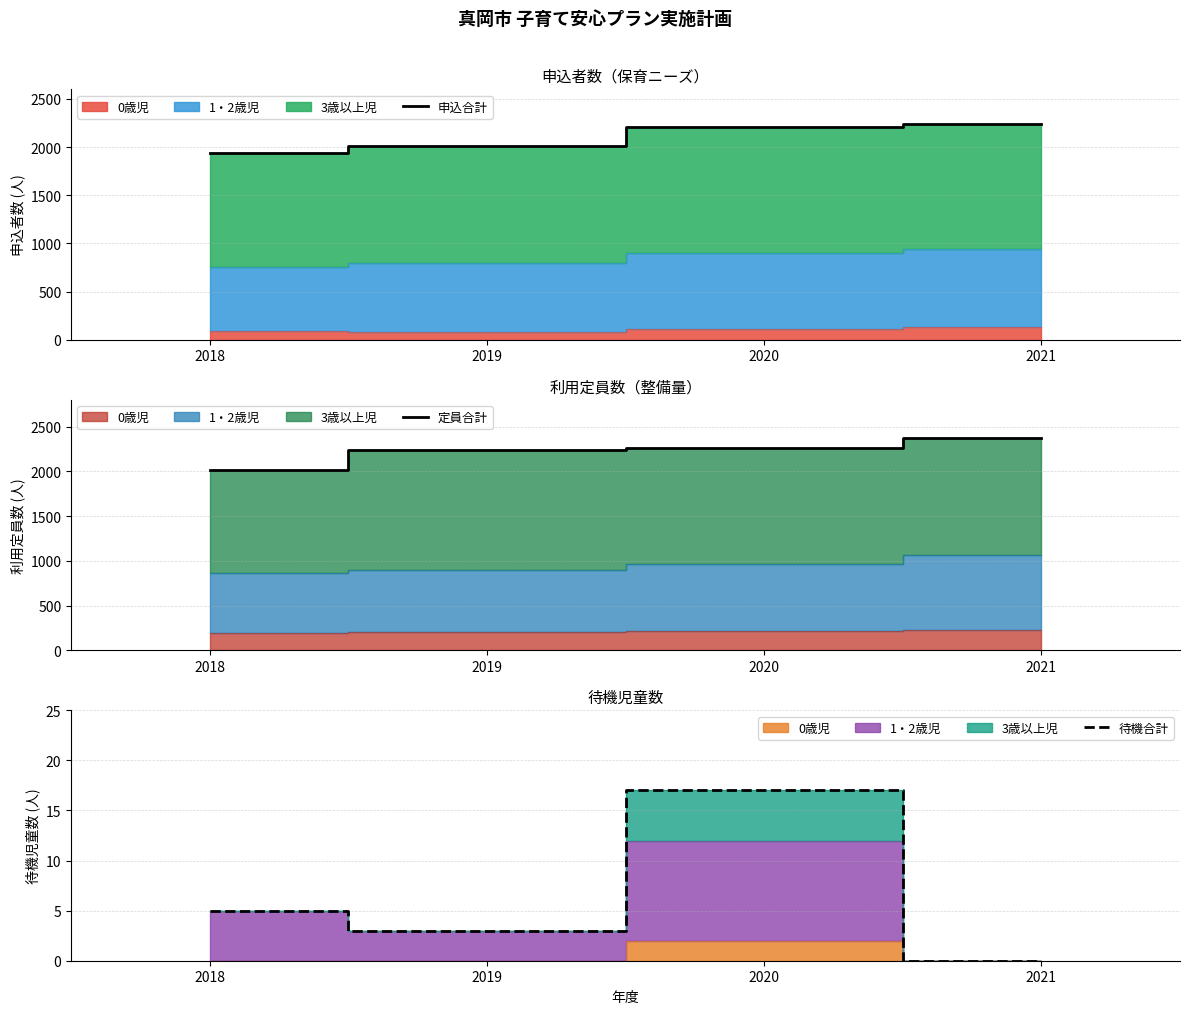

The value of 申込合計 at 2018 is 1936. True or false?

True